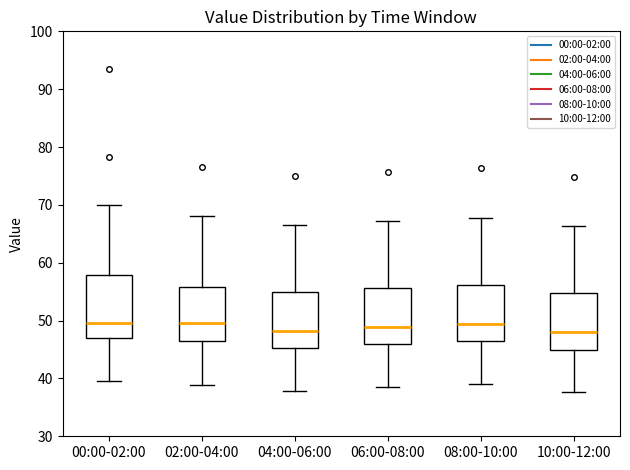

Where does the upper whisker of the box for 04:00-06:00 end on the y-axis? The values are not printed on the chart, so give them approximately, as read against the axis.

67